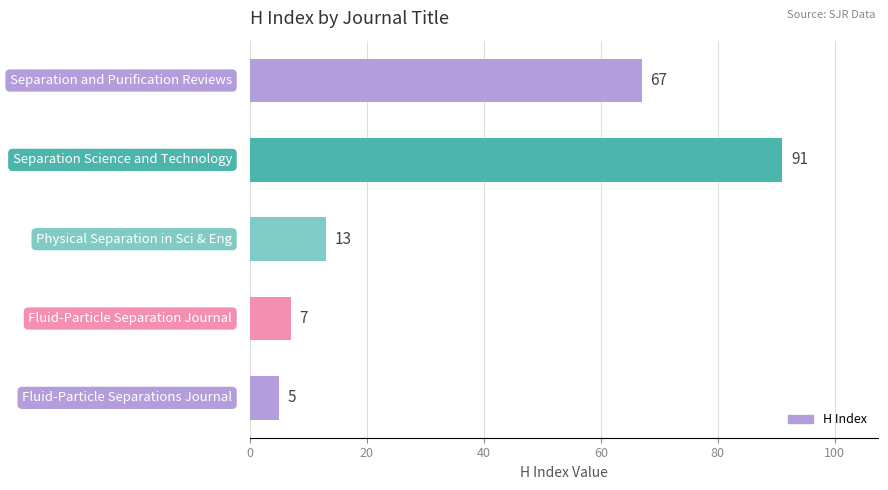

Reading top to bottom, list all the values displayed in this chart.

67	91	13	7	5